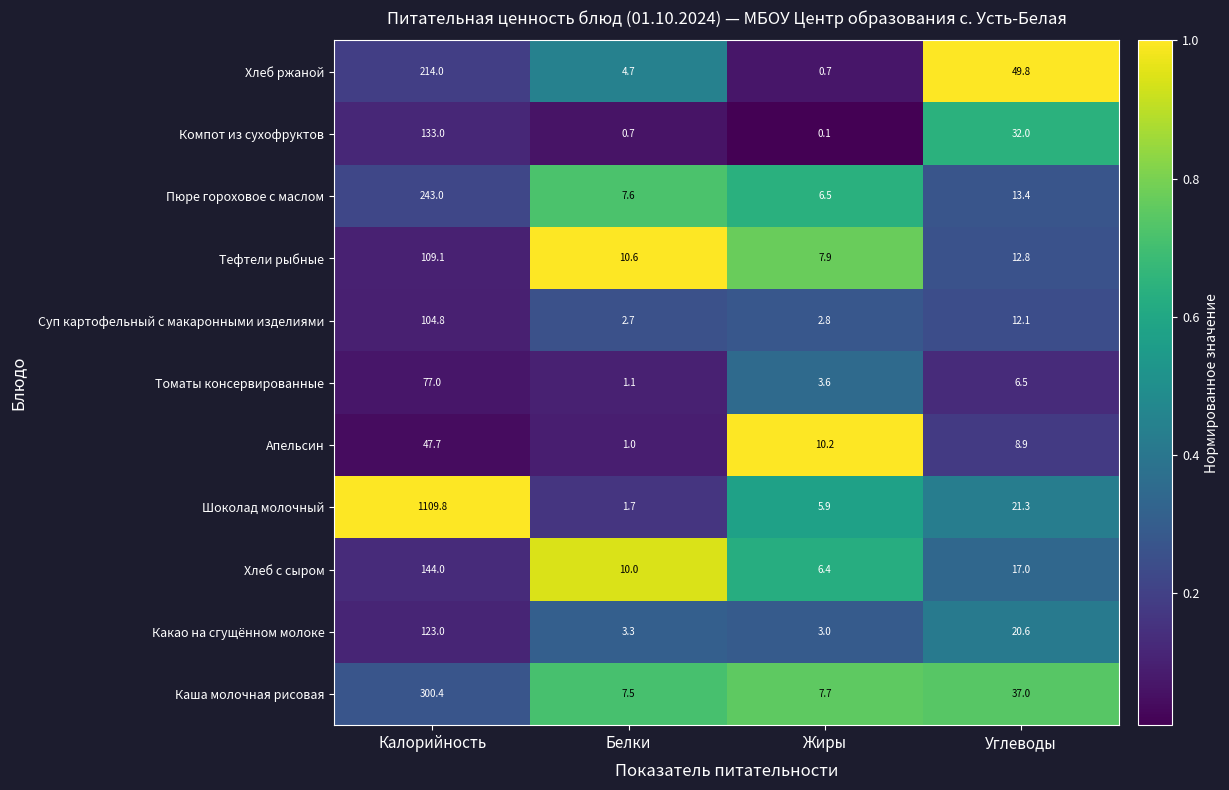

The value of Суп картофельный с макаронными изделиями at Жиры is 1.1. True or false?

False